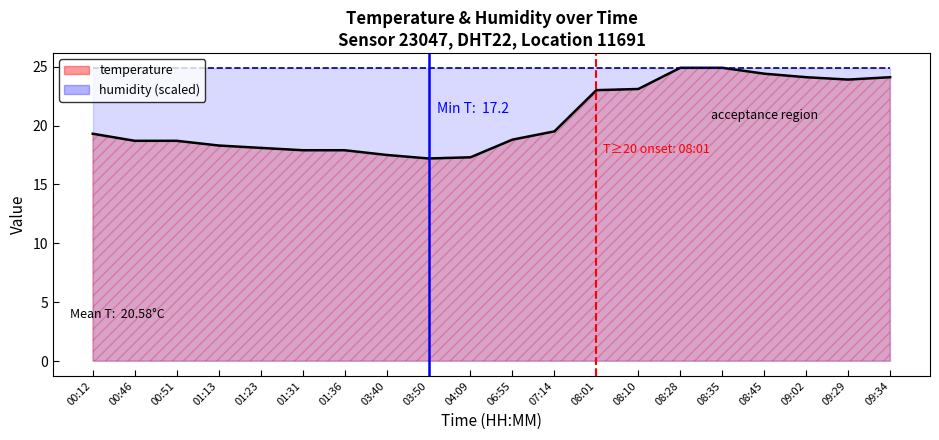

What is the average value?

20.6